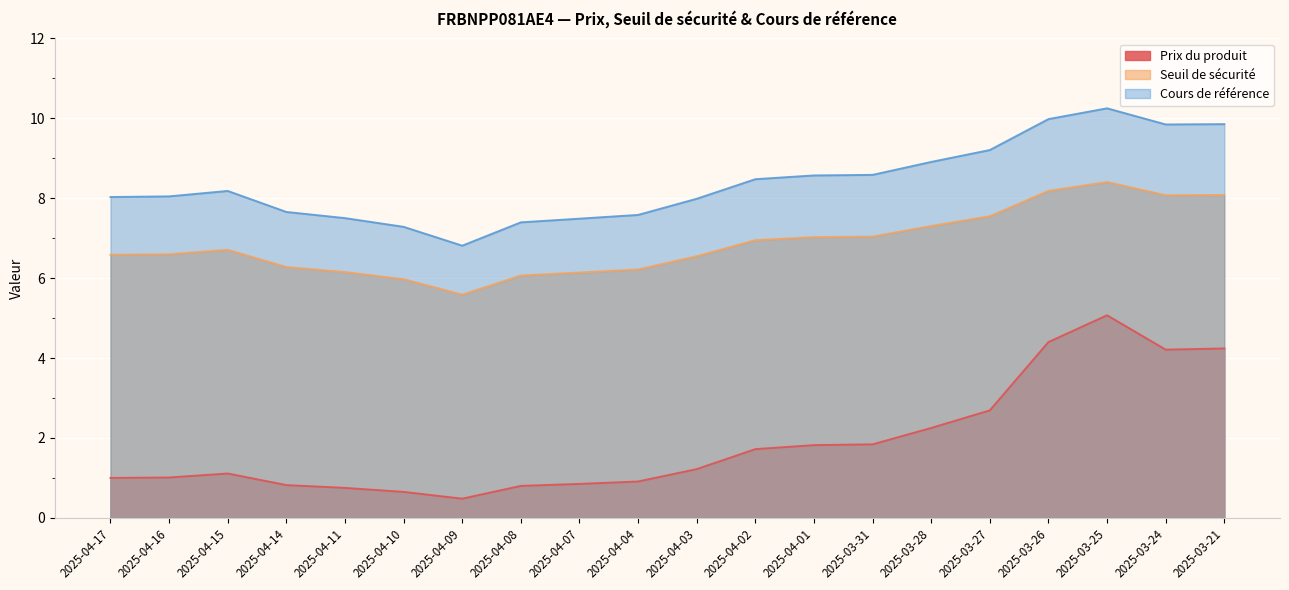

What is the lowest value of the Seuil de sécurité series?

5.6